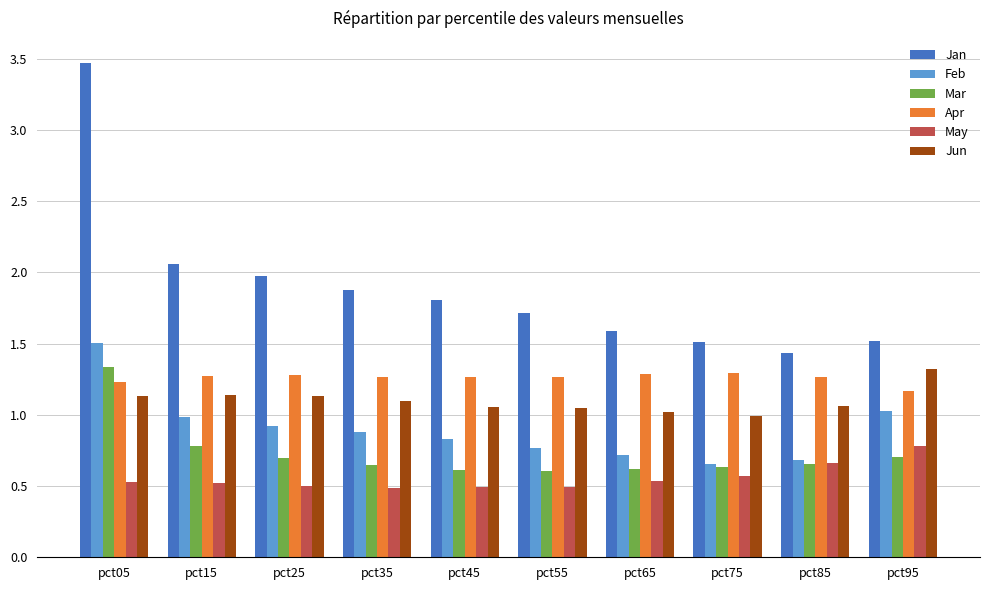

At pct15, list the series in order from largest to smallest.

Jan, Apr, Jun, Feb, Mar, May